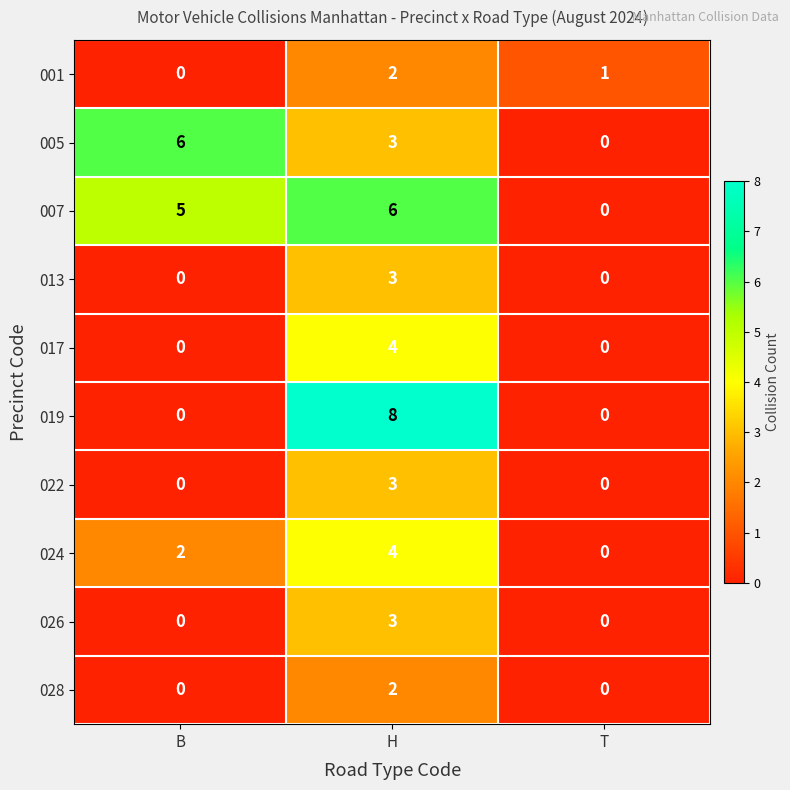

Count the number of data series in this chart.

10